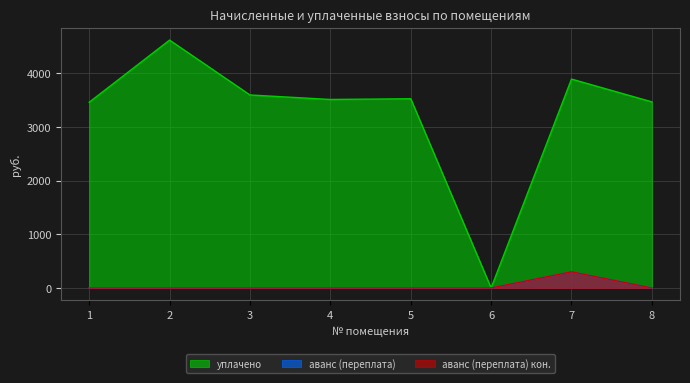

How many series are shown in this chart?

3